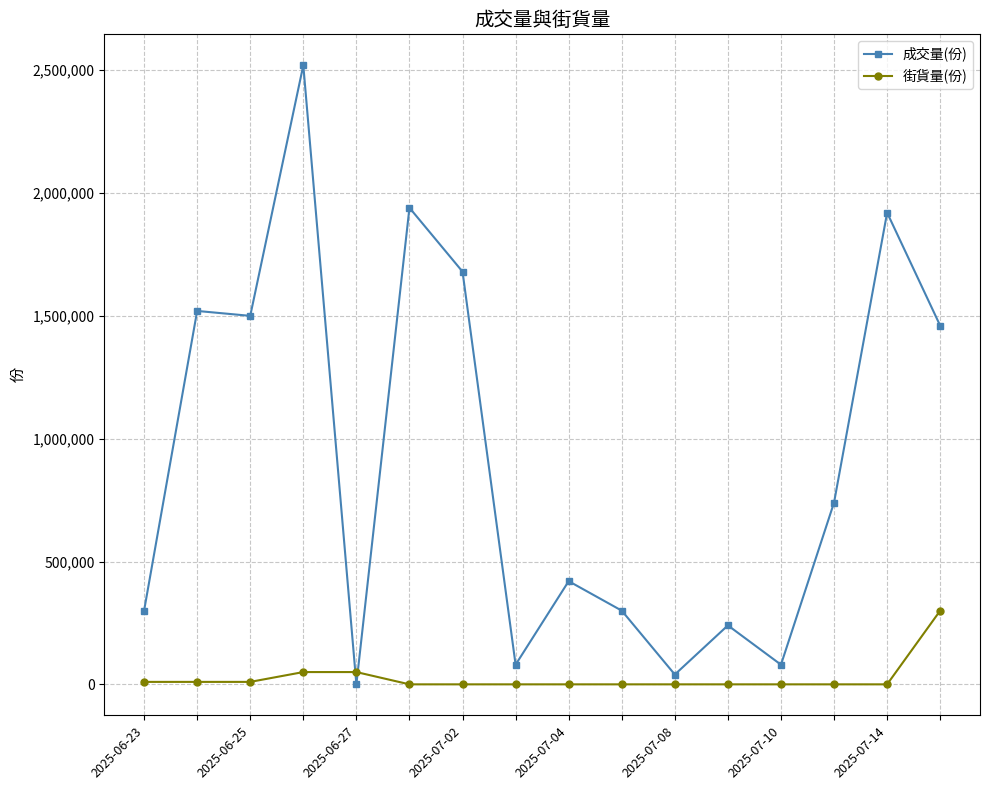

True or false: 成交量(份) has more than 0 interior local peaks.

True